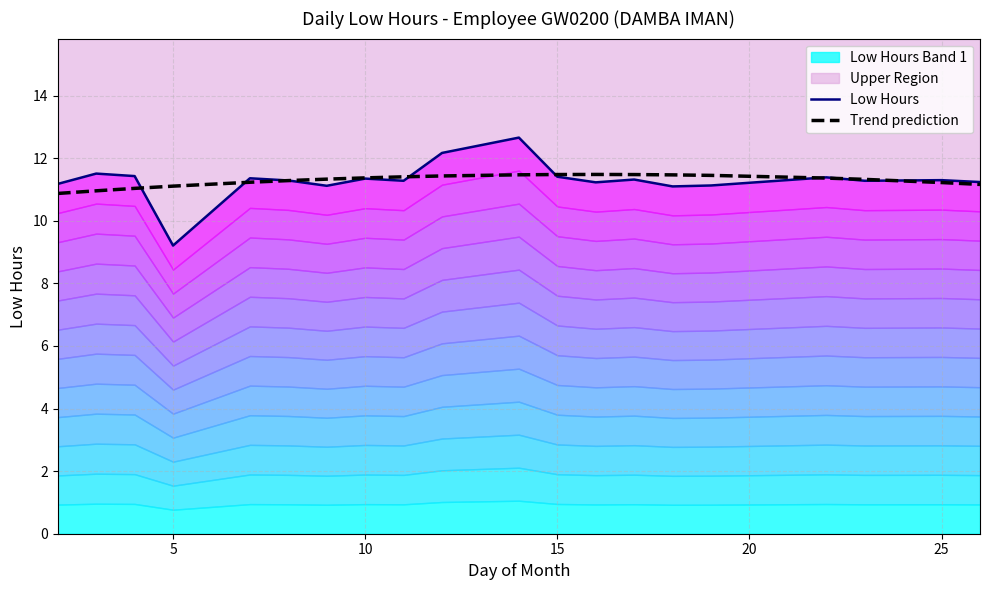

Is it true that Trend prediction equals 11.5 at 15?

True